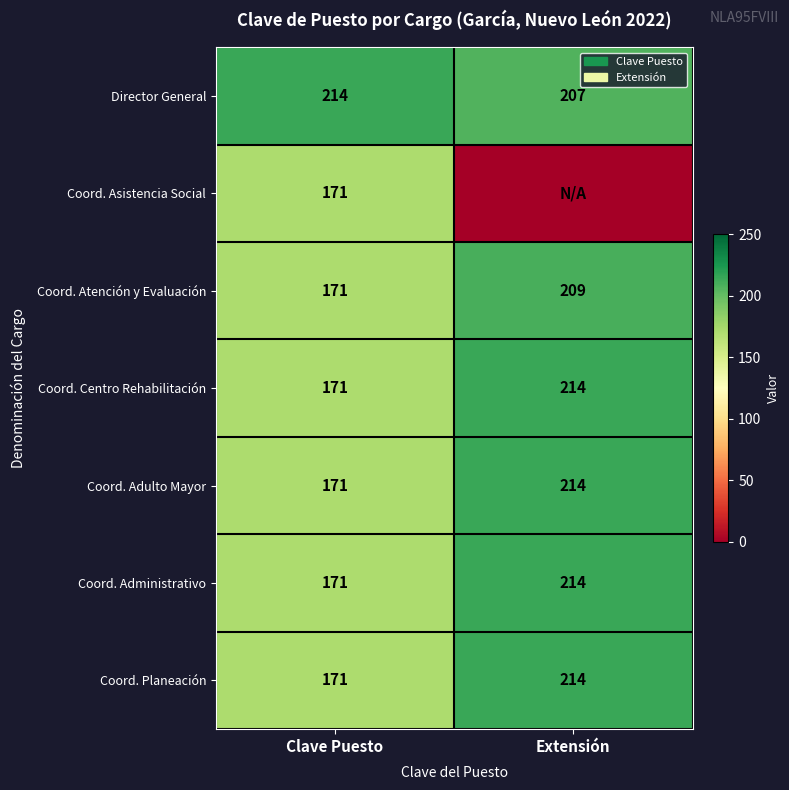

The value of Director General at Extensión is 351. True or false?

False